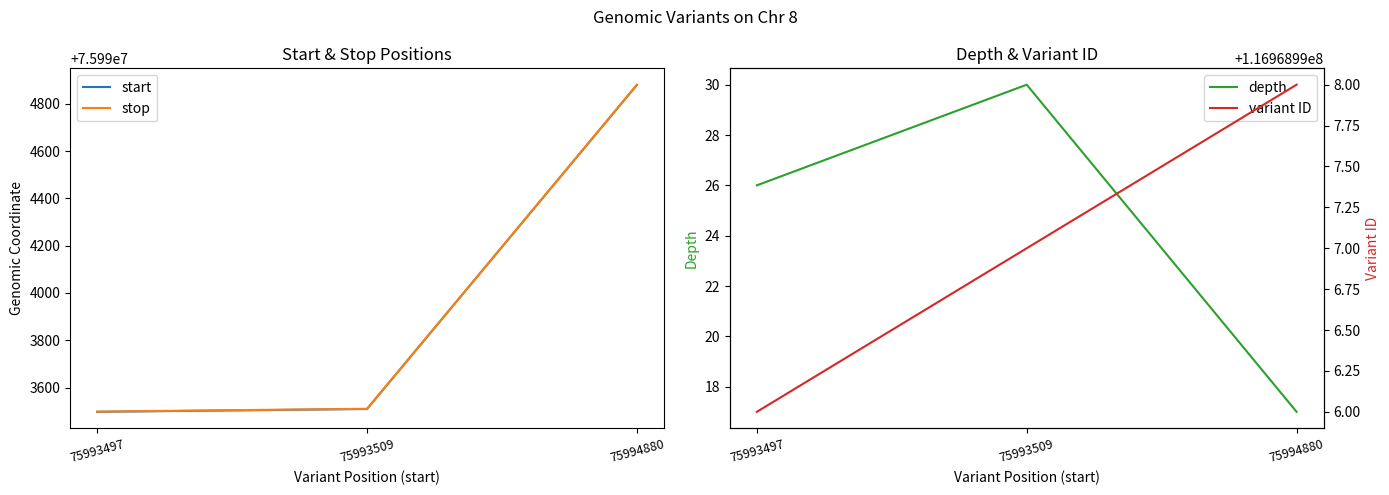

How many series are shown in this chart?

4